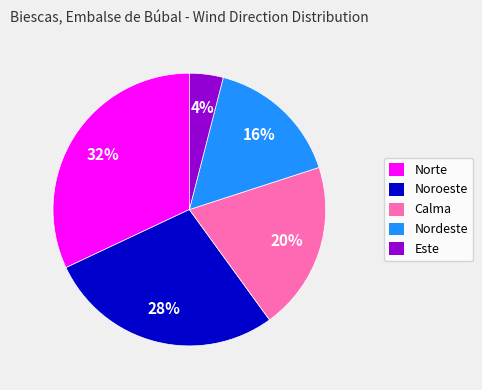

Which slice is the smallest?

Este